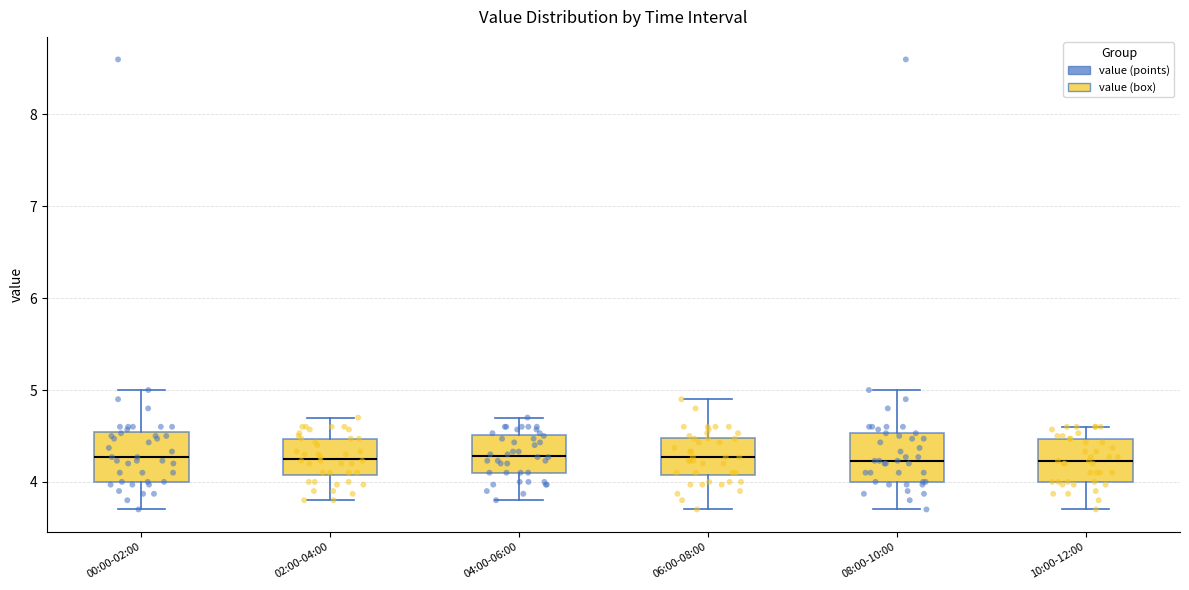

Reading left to right, transcribe this box plot: for each box, give where its median line is, the range the box spans, and where its two whiskers end, as read against the y-axis. The values are not printed on the chart, so give them approximately, as read against the axis.

00:00-02:00: median 4.3, box 4.0 to 4.5, whiskers 3.7 to 5.0
02:00-04:00: median 4.3, box 4.1 to 4.5, whiskers 3.8 to 4.7
04:00-06:00: median 4.3, box 4.1 to 4.5, whiskers 3.8 to 4.7
06:00-08:00: median 4.3, box 4.1 to 4.5, whiskers 3.7 to 4.9
08:00-10:00: median 4.2, box 4.0 to 4.5, whiskers 3.7 to 5.0
10:00-12:00: median 4.2, box 4.0 to 4.5, whiskers 3.7 to 4.6